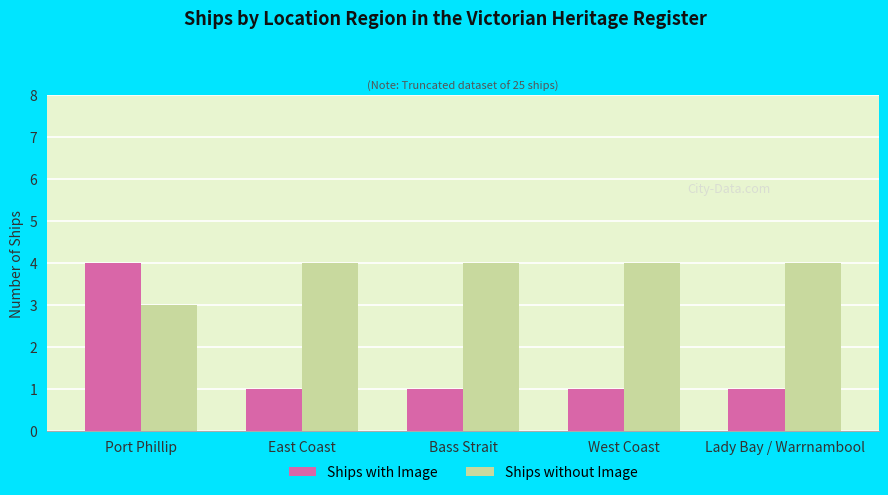

How many data points does each series have?

5